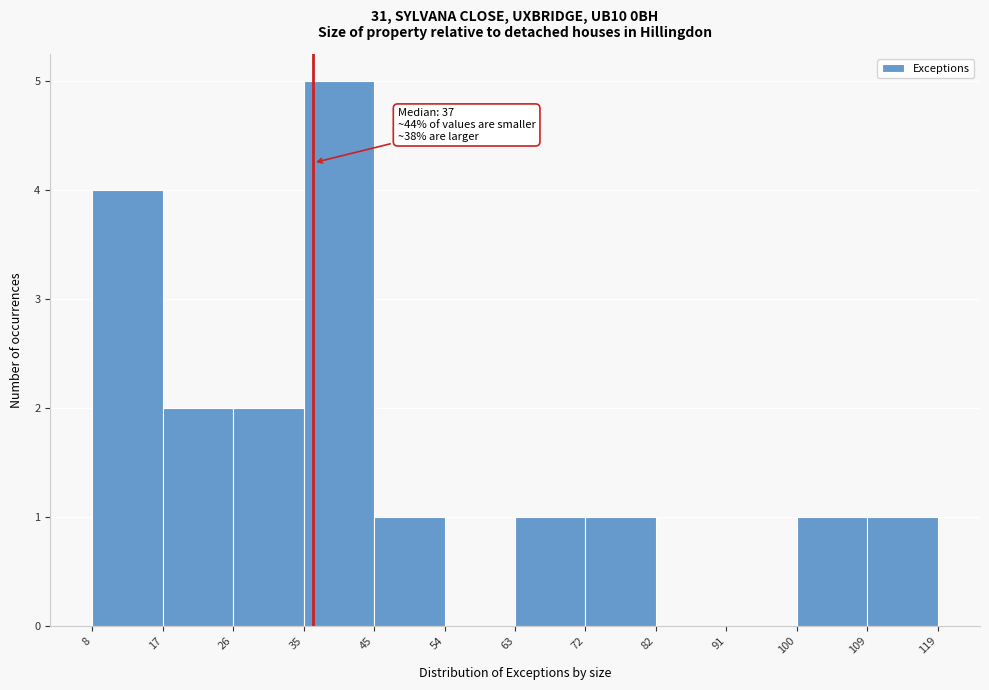

Which range on the x-axis has the tallest bar?

35 to 45